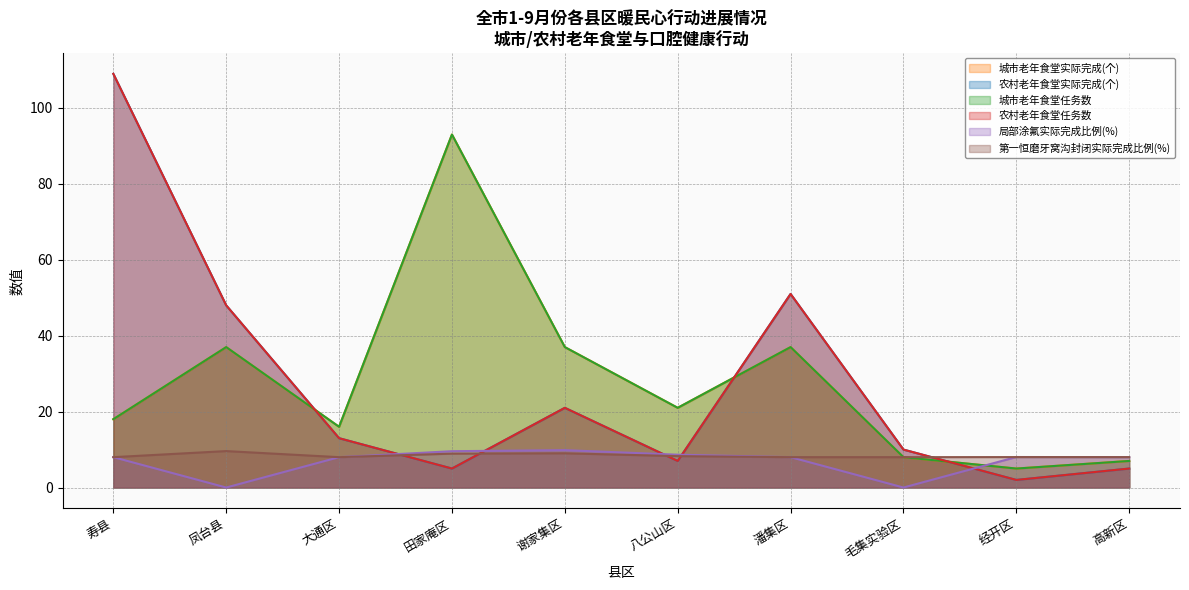

At which category does 城市老年食堂任务数 reach its first local valley?

大通区